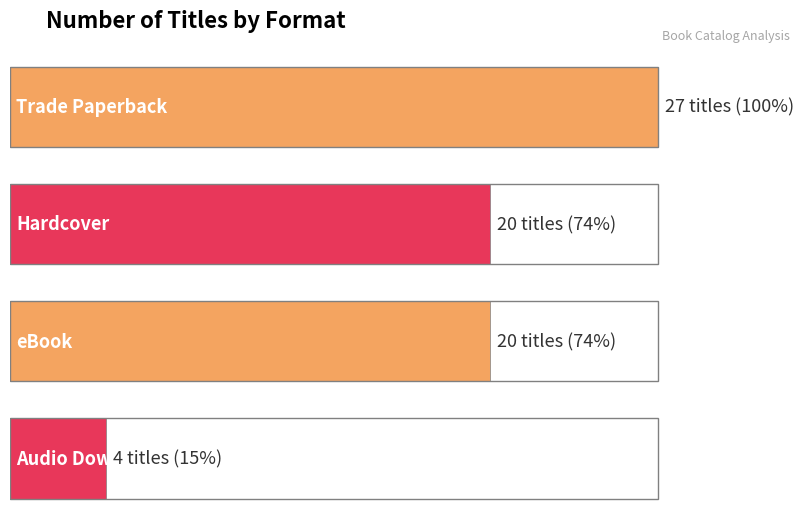

Which label corresponds to the smallest value in the chart?

Audio Download